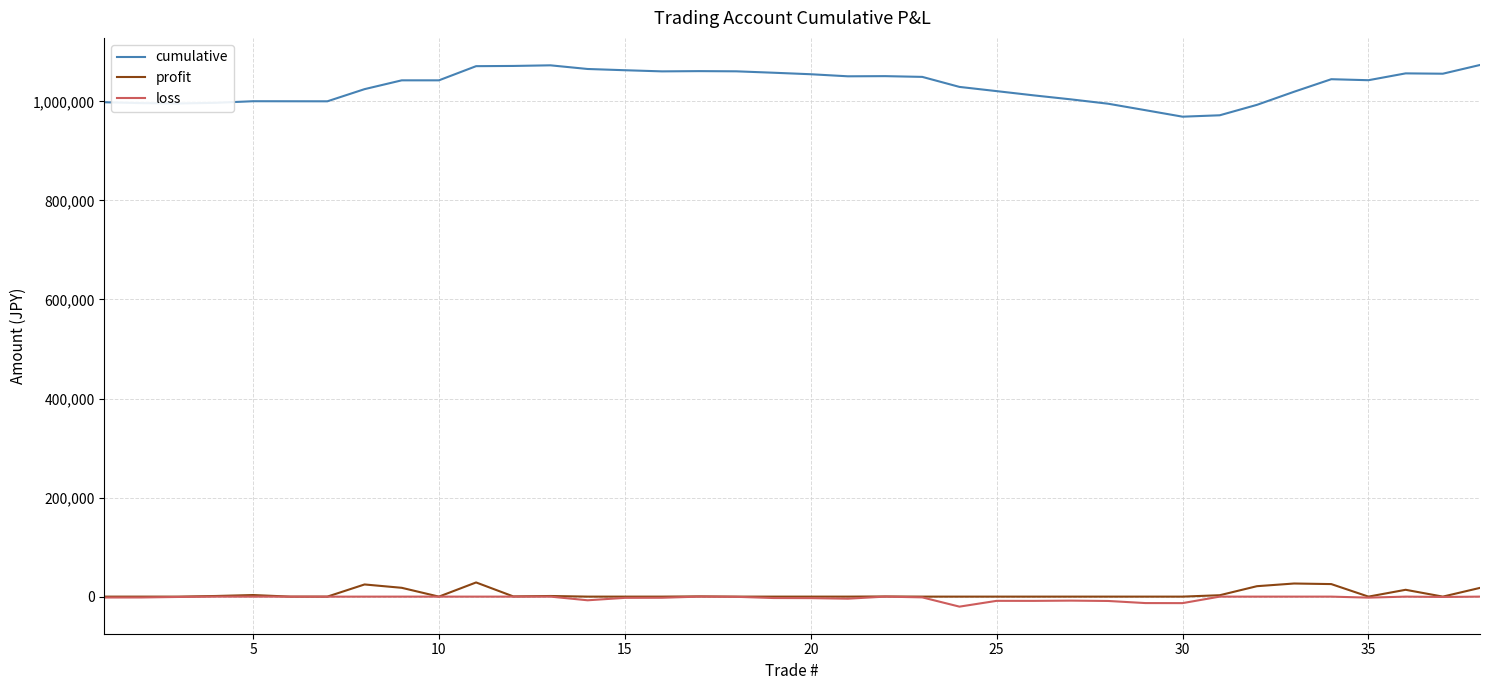

Which series has the largest range (max minus min)?

cumulative